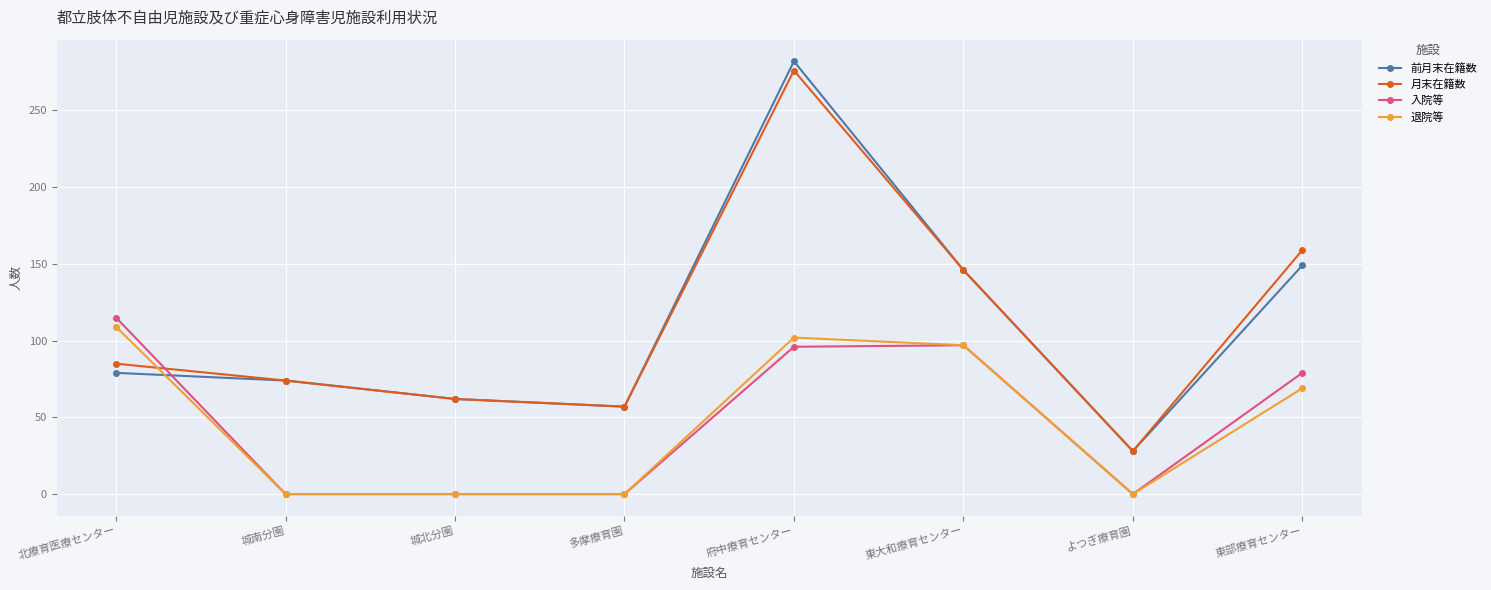

What is the difference between the maximum and minimum values in the 退院等 series?

109